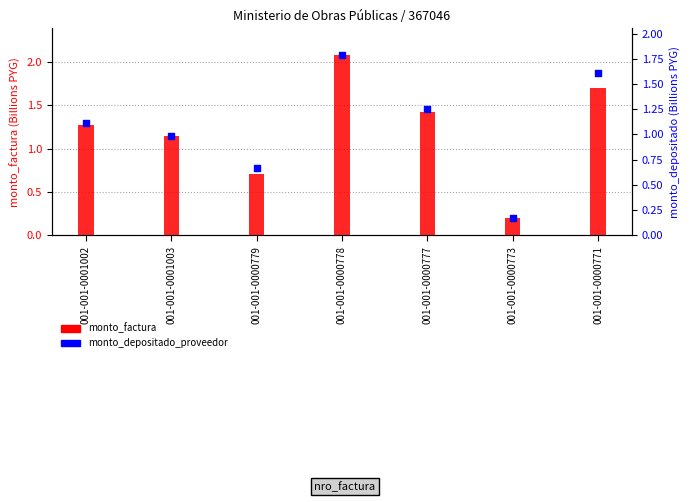

Which series reaches the minimum Y coordinate?

monto_depositado_proveedor